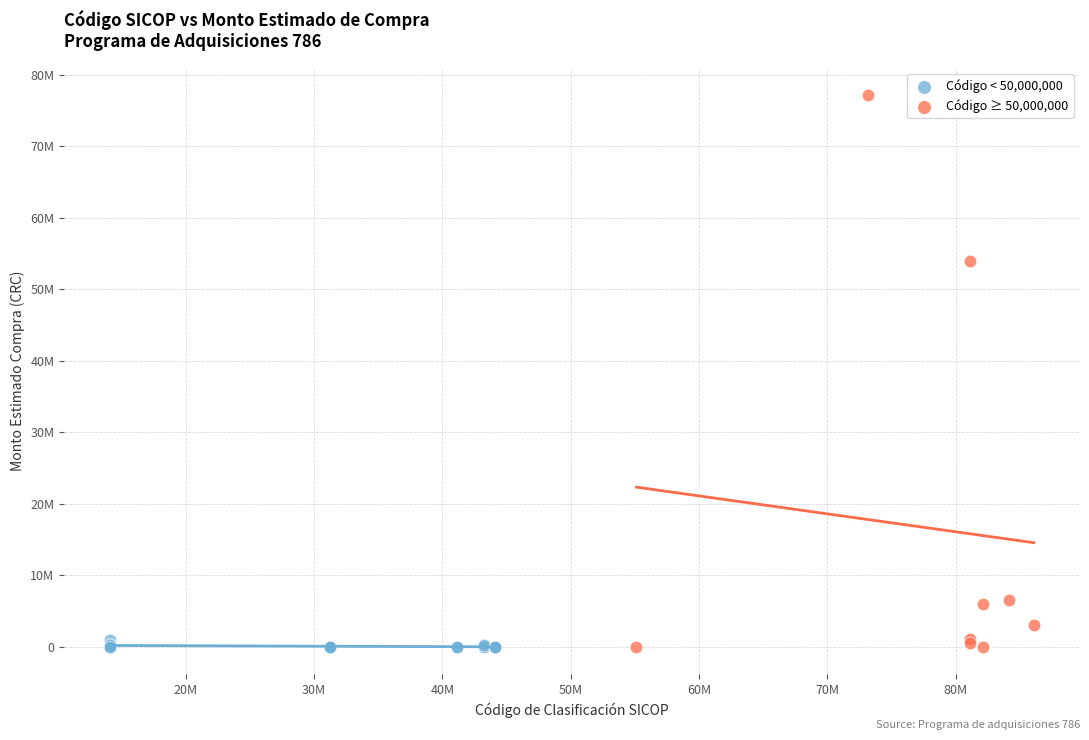

What are all the series names shown in the legend?

Código < 50,000,000, Código ≥ 50,000,000